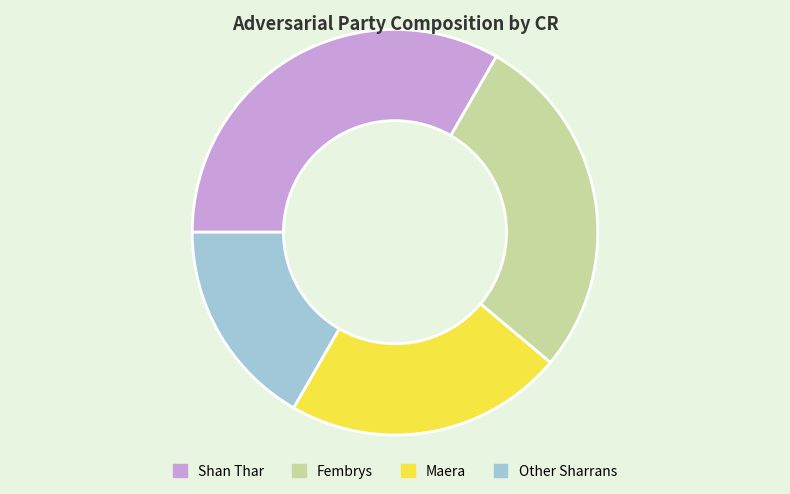

Does Other Sharrans account for over 50% of the chart?

No